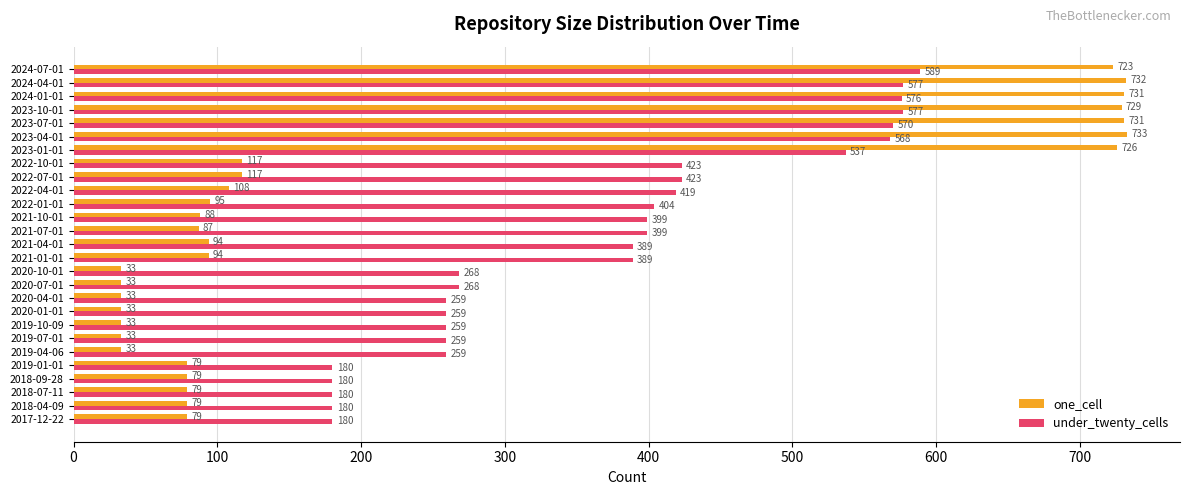

True or false: one_cell has a value of 33 at 2019-10-09.

True